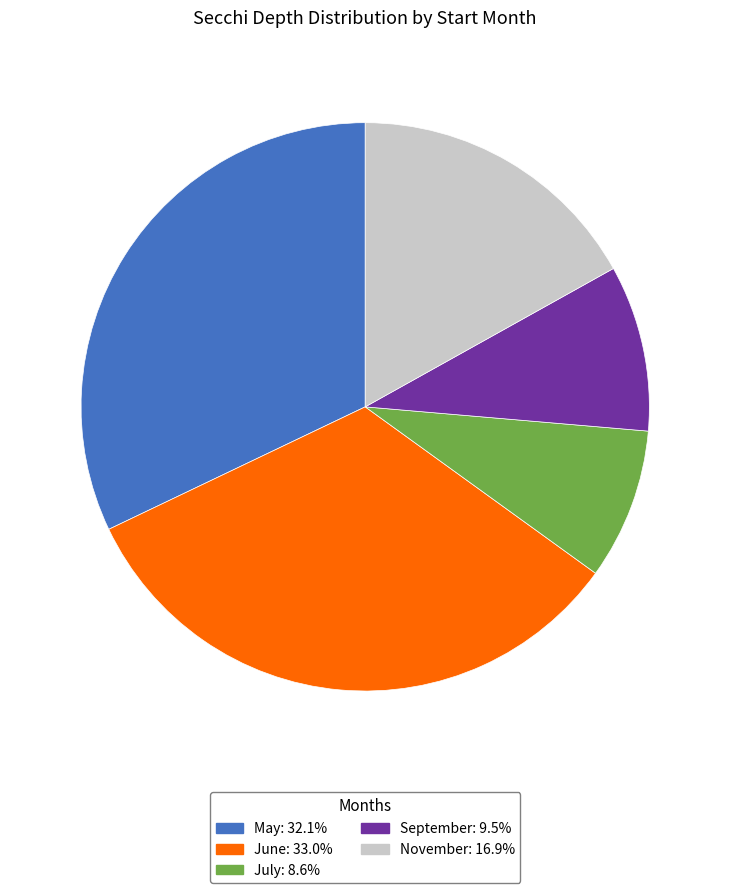

Combined, do November: 16.9% and July: 8.6% account for over 50%?

No